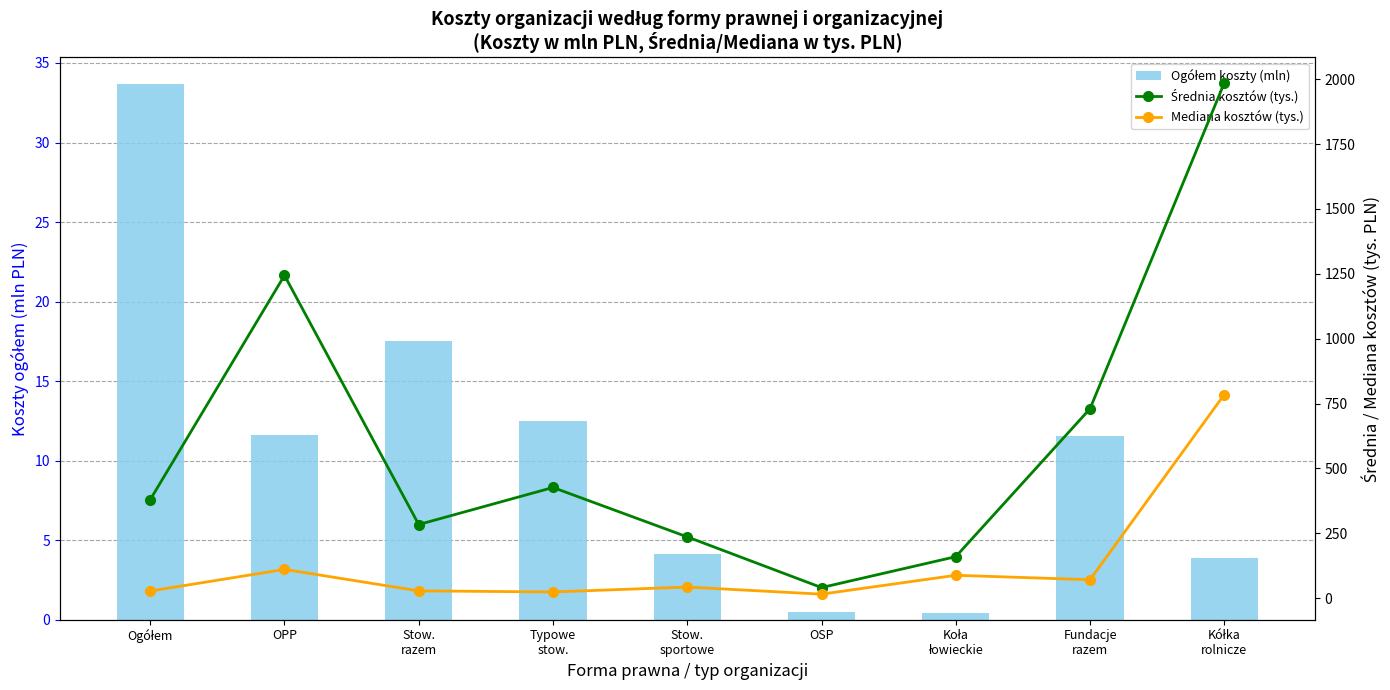

What is the difference between the highest and lowest values at Stow.
sportowe?

232.0